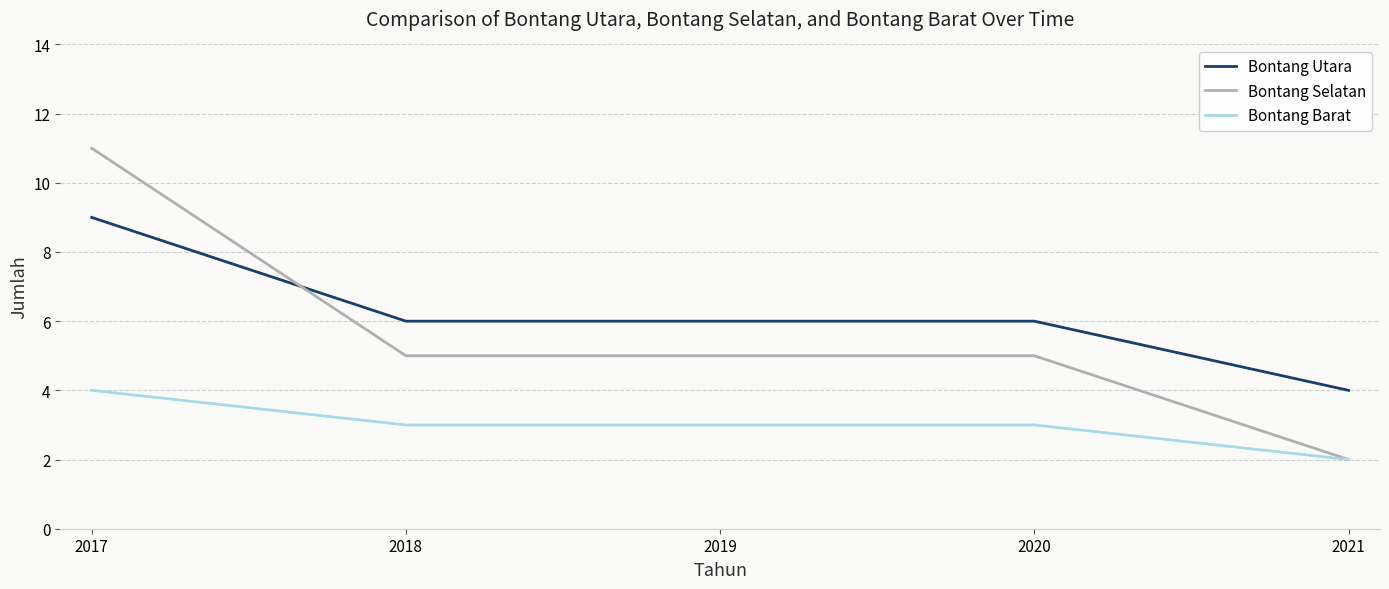

Between which two adjacent categories do Bontang Utara and Bontang Selatan first intersect?

2017 and 2018